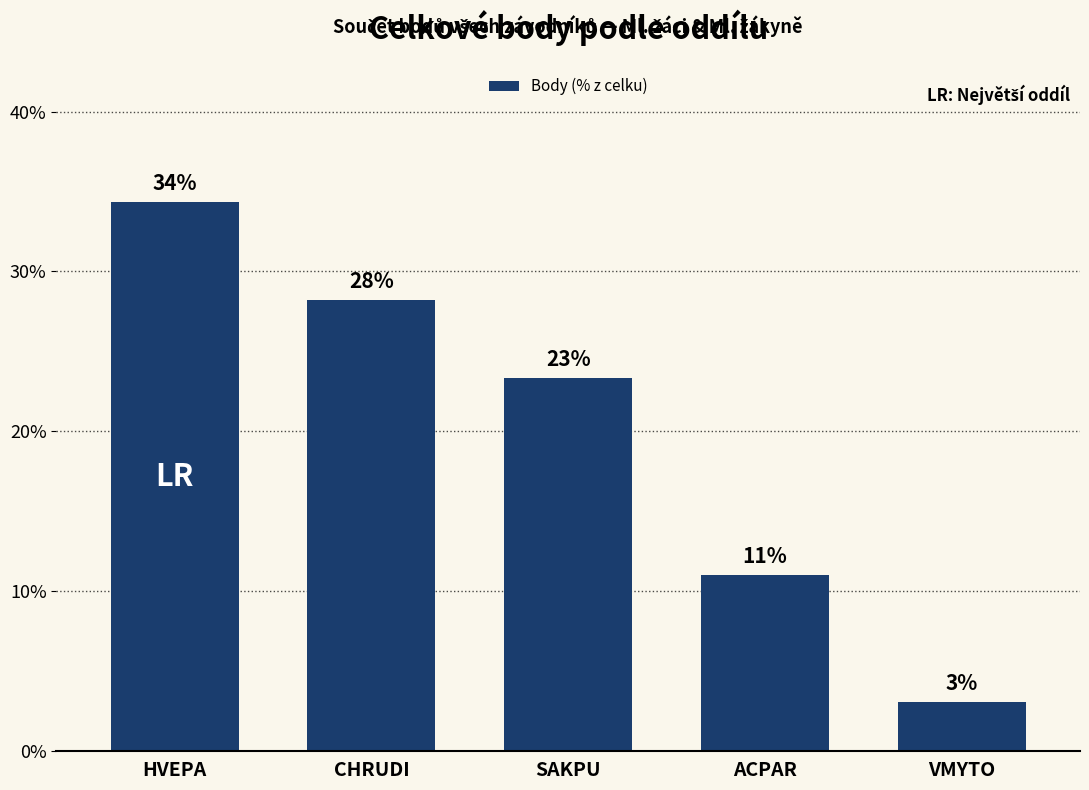

Does the chart contain any negative values?

No